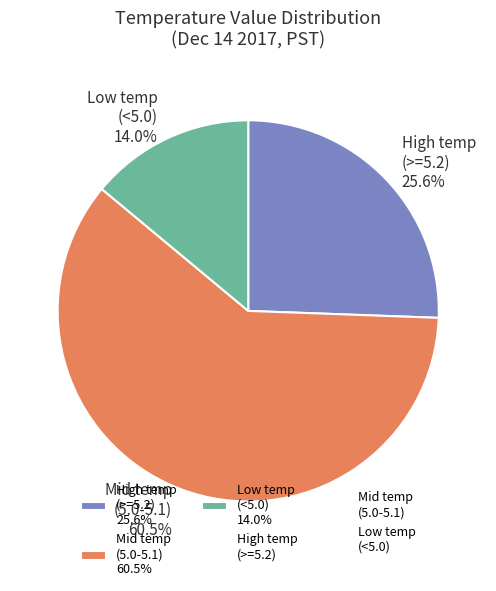

Rank the categories by value from highest to lowest.

Mid temp (5.0-5.1) 60.5%, High temp (>=5.2) 25.6%, Low temp (<5.0) 14.0%